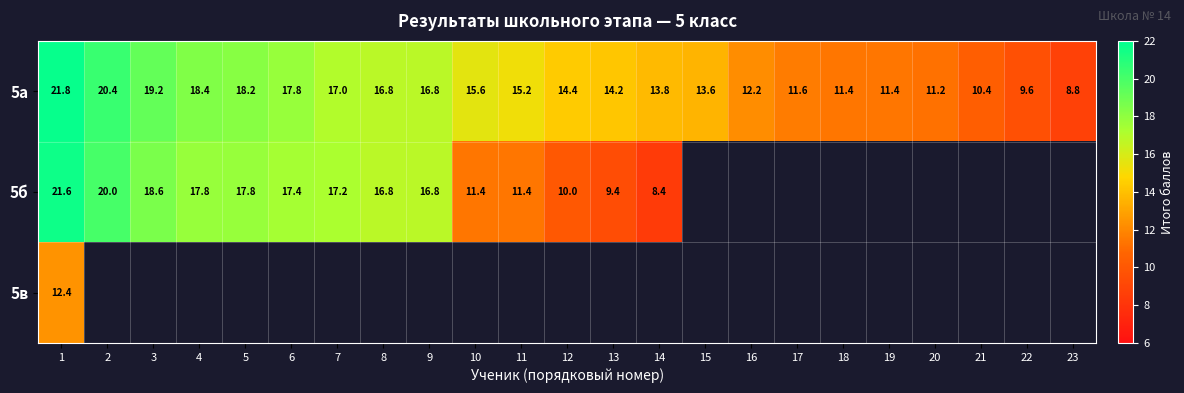

At which category is the sum across all series the highest?

1